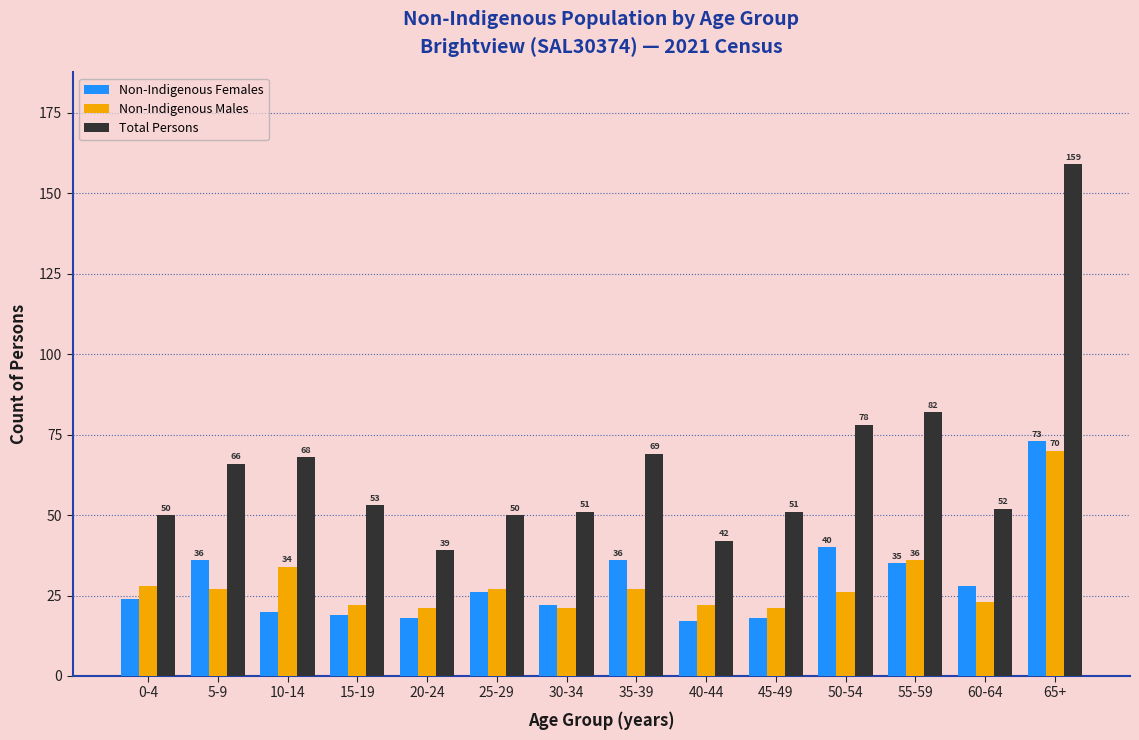

Reading right to left, what are all the values shown in this chart?

Non-Indigenous Females: 73	28	35	40	18	17	36	22	26	18	19	20	36	24
Non-Indigenous Males: 70	23	36	26	21	22	27	21	27	21	22	34	27	28
Total Persons: 159	52	82	78	51	42	69	51	50	39	53	68	66	50